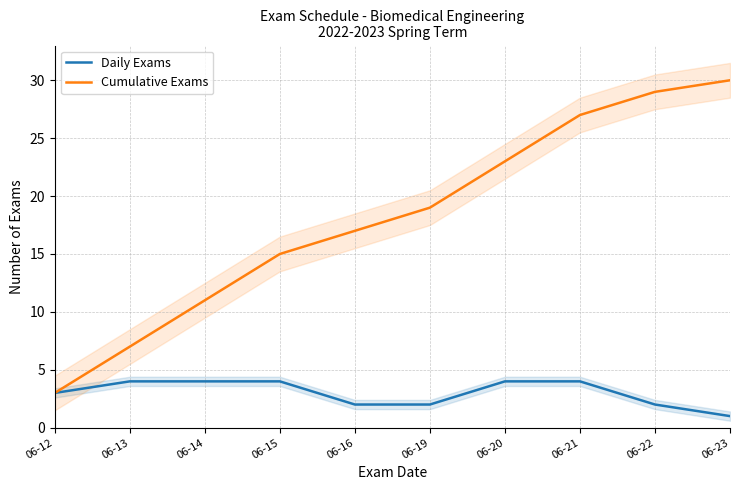

What is the total value across all series at 06-20?

27